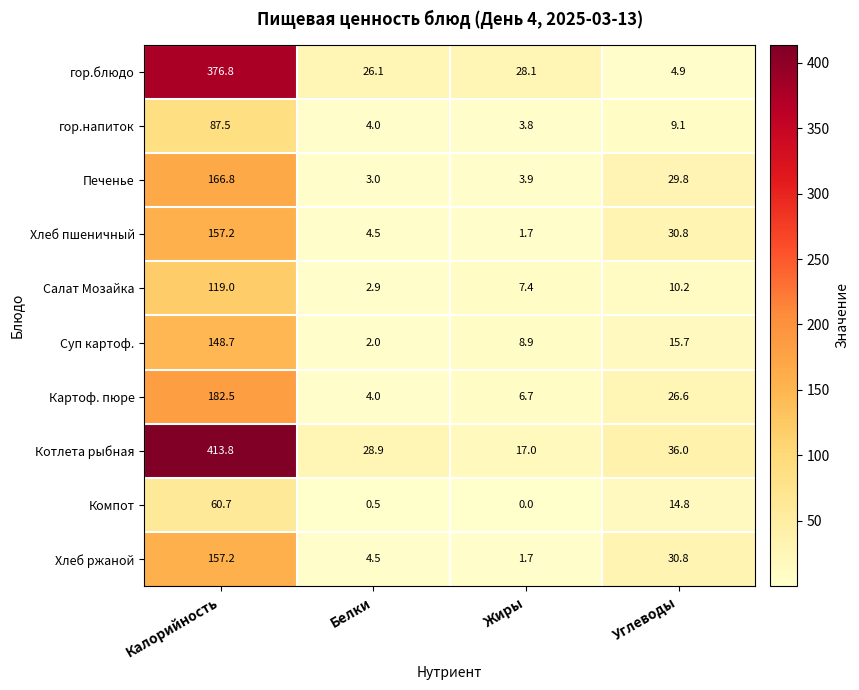

What is the spread (max minus min) of values at Белки?

28.4